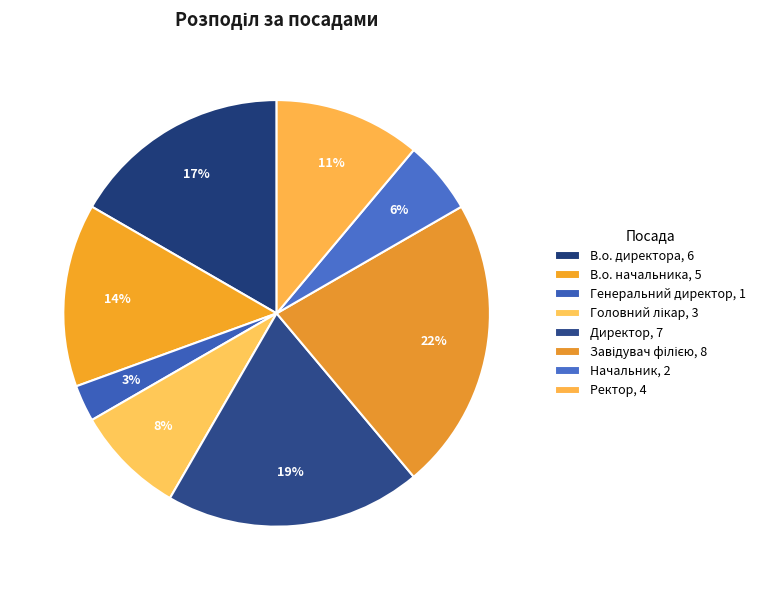

How many segments does this pie chart have?

8